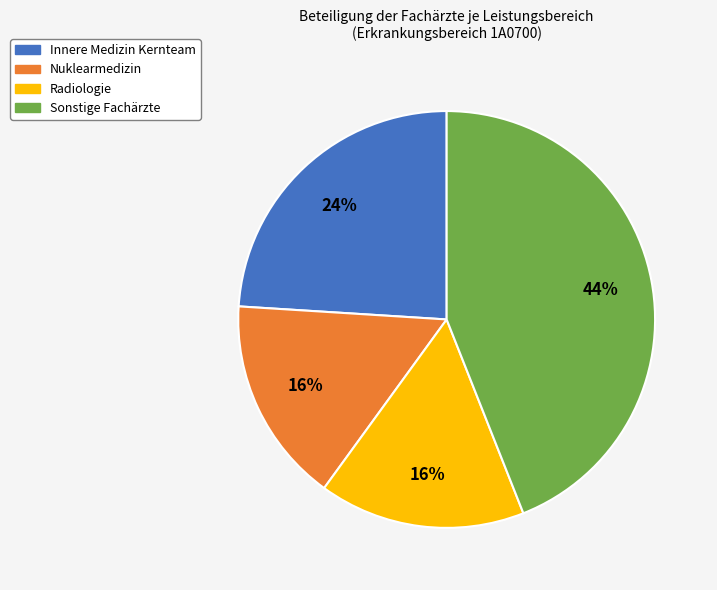

Count the number of slices in the pie.

4